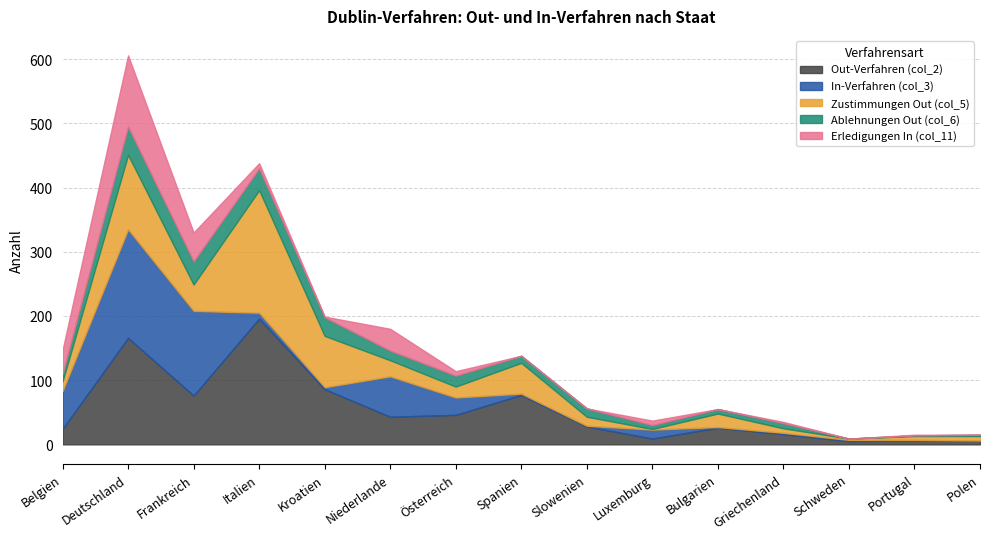

What is the difference between the maximum and second lowest values in the Ablehnungen Out (col_6) series?

43